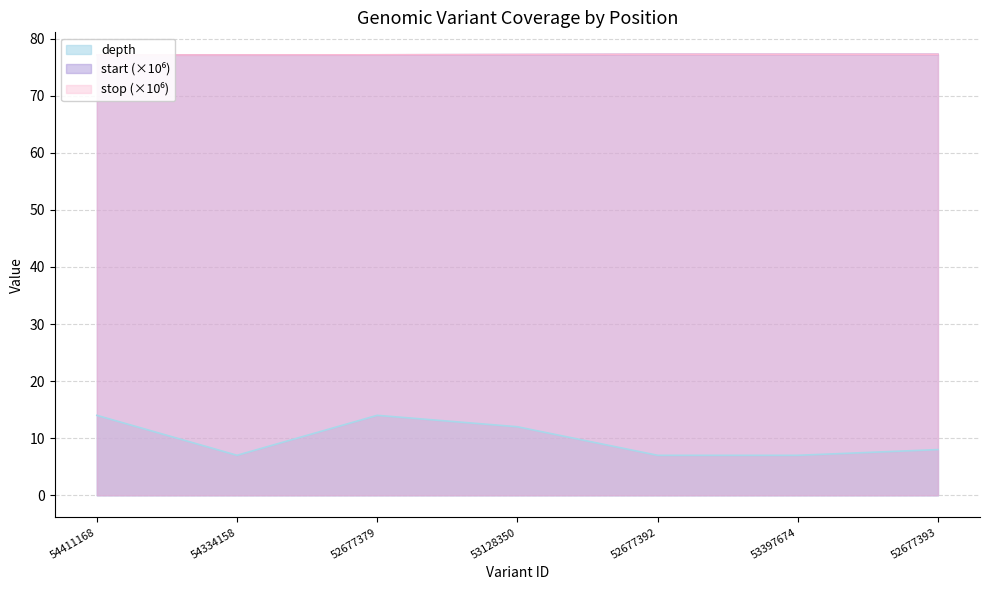

What position from the right is 53128350?

4